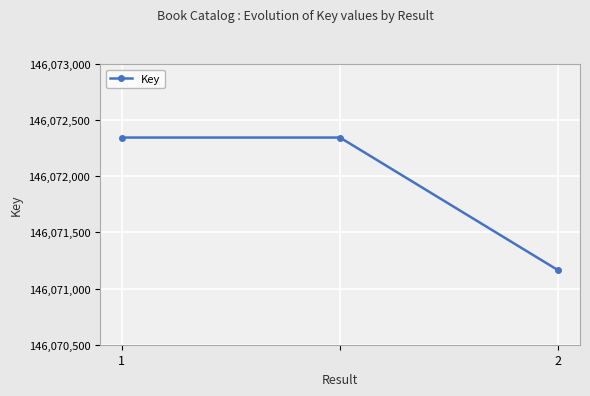

What is the sum of all values?

438215853